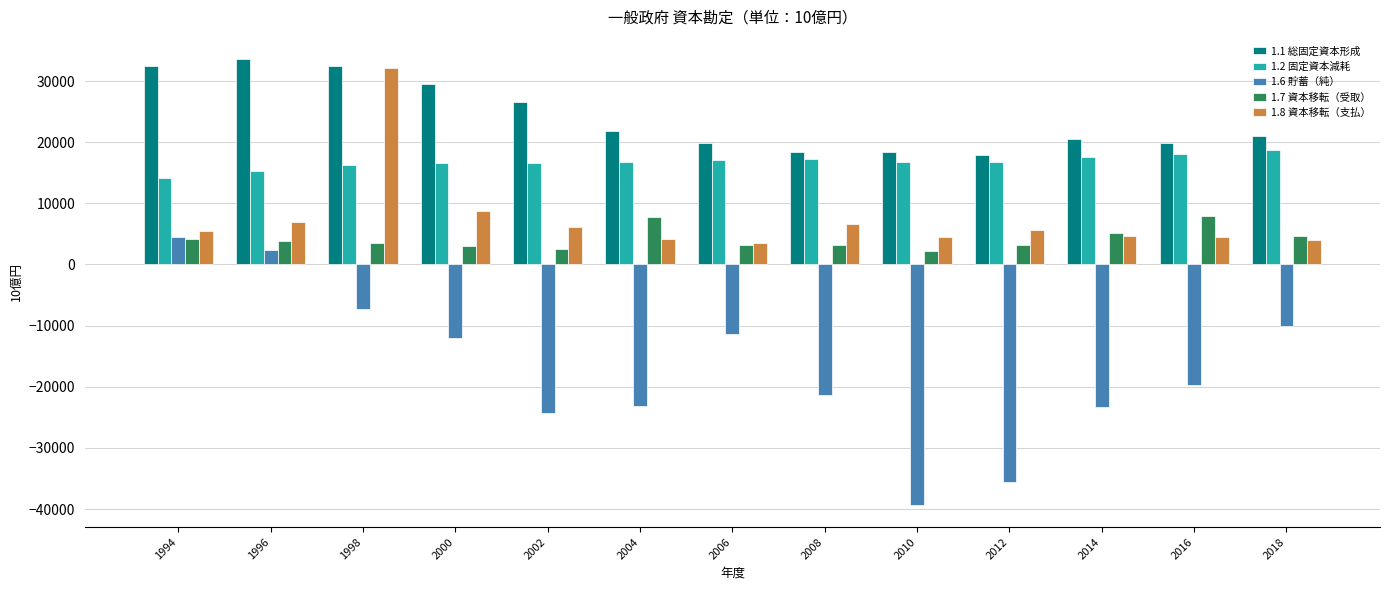

Which series has the largest range (max minus min)?

1.6 貯蓄（純）